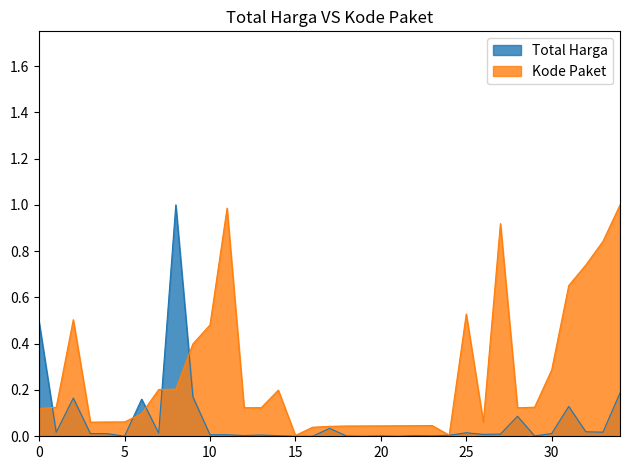

List the series in order of their overall mean, lowest first.

Total Harga, Kode Paket